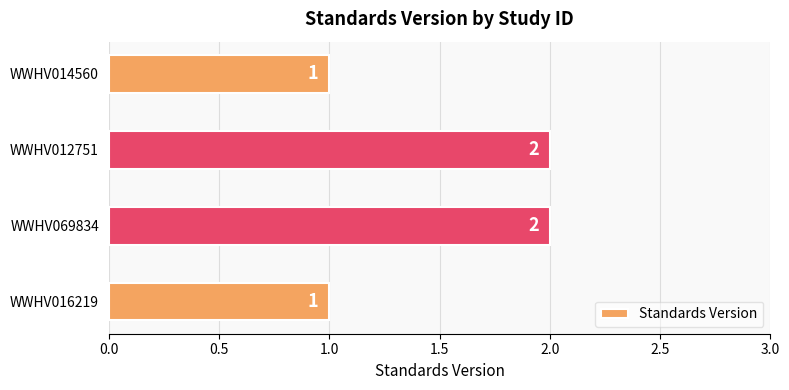

How many values are between 1 and 2?

4